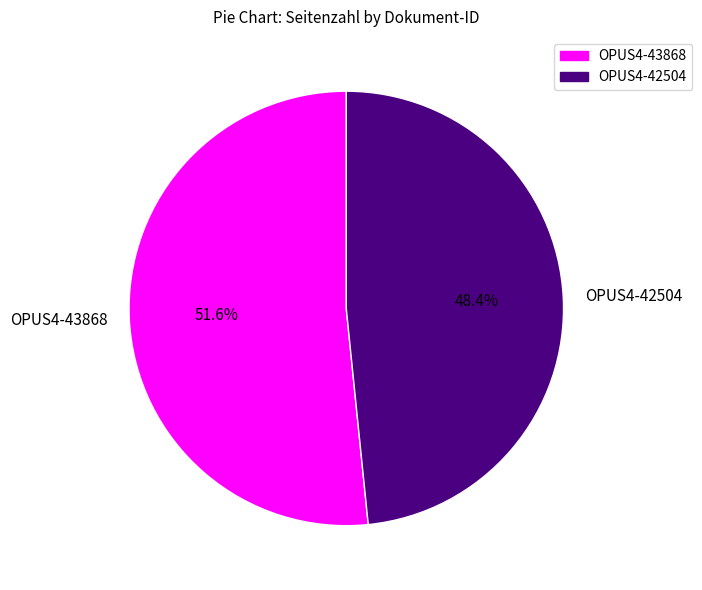

To the nearest percent, what is the difference between the largest and smallest slice percentages?

3%